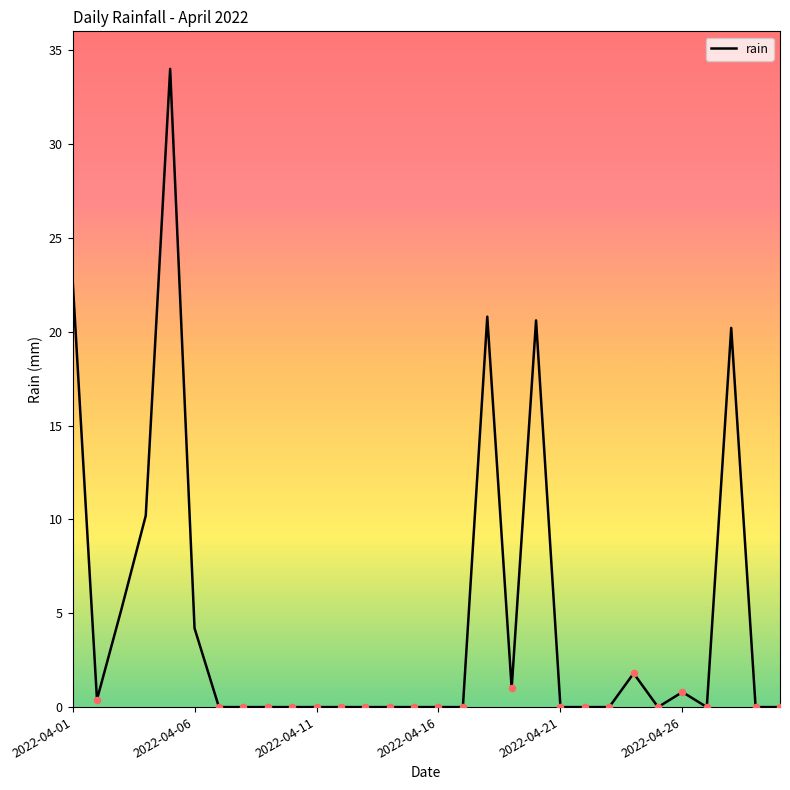

What is the maximum value shown in the chart?

34.0